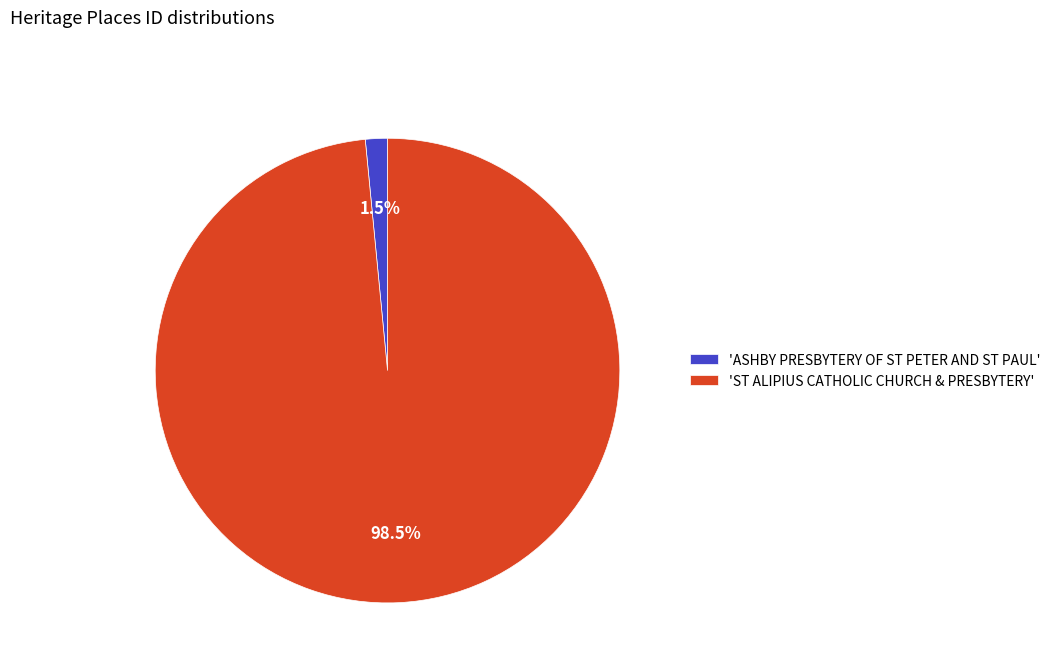

Combined, what portion of the pie is 'ASHBY PRESBYTERY OF ST PETER AND ST PAUL' and 'ST ALIPIUS CATHOLIC CHURCH & PRESBYTERY'?

100.0%